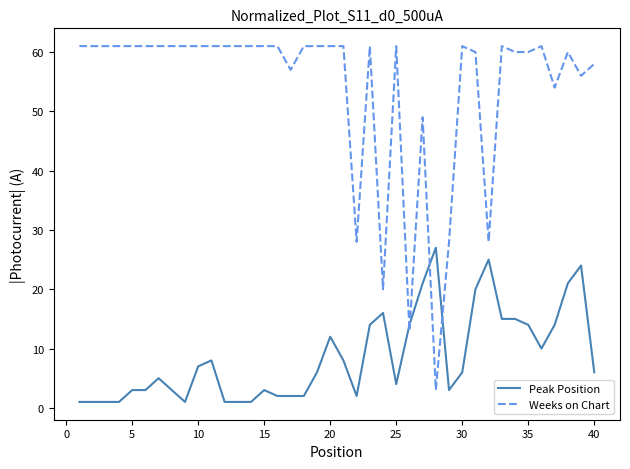

What is the difference between the maximum and minimum values in the Weeks on Chart series?

58